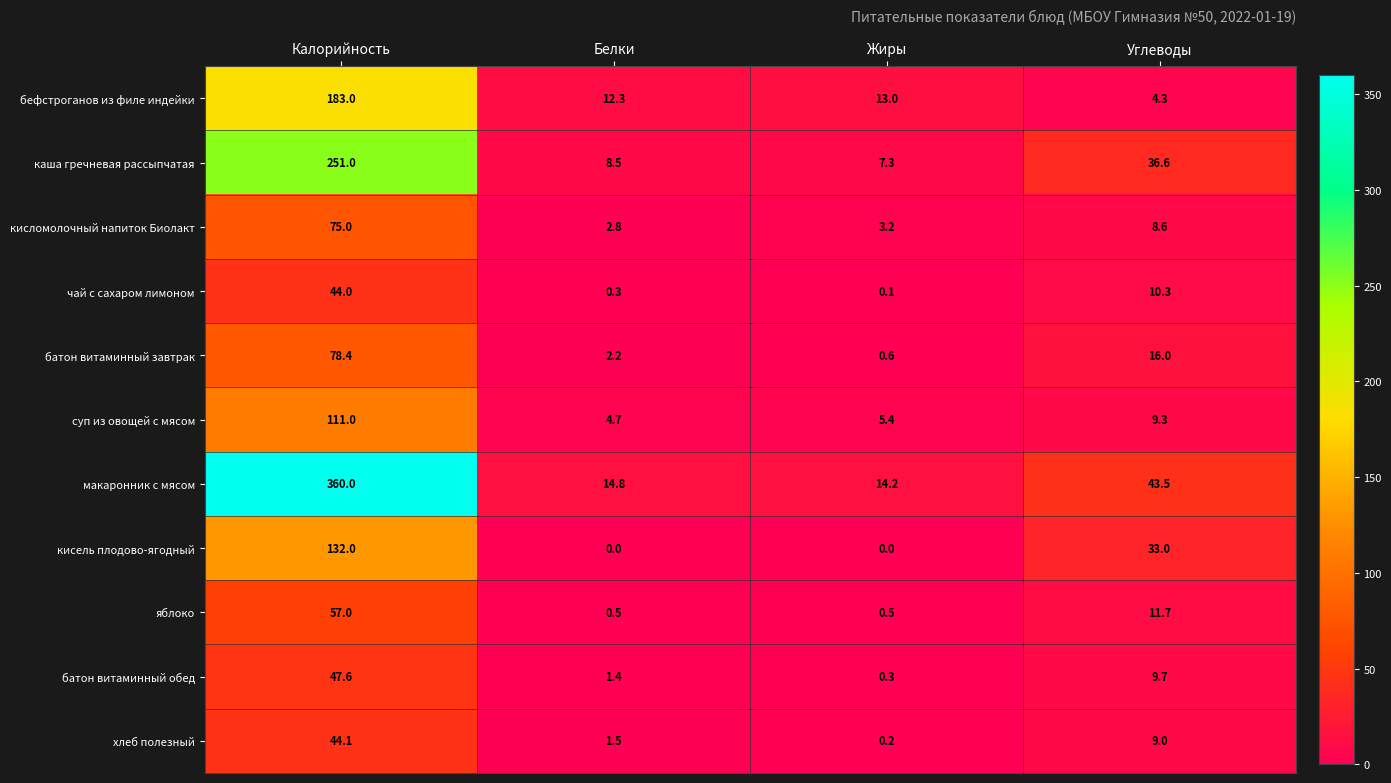

Which series has the widest spread of values?

макаронник с мясом